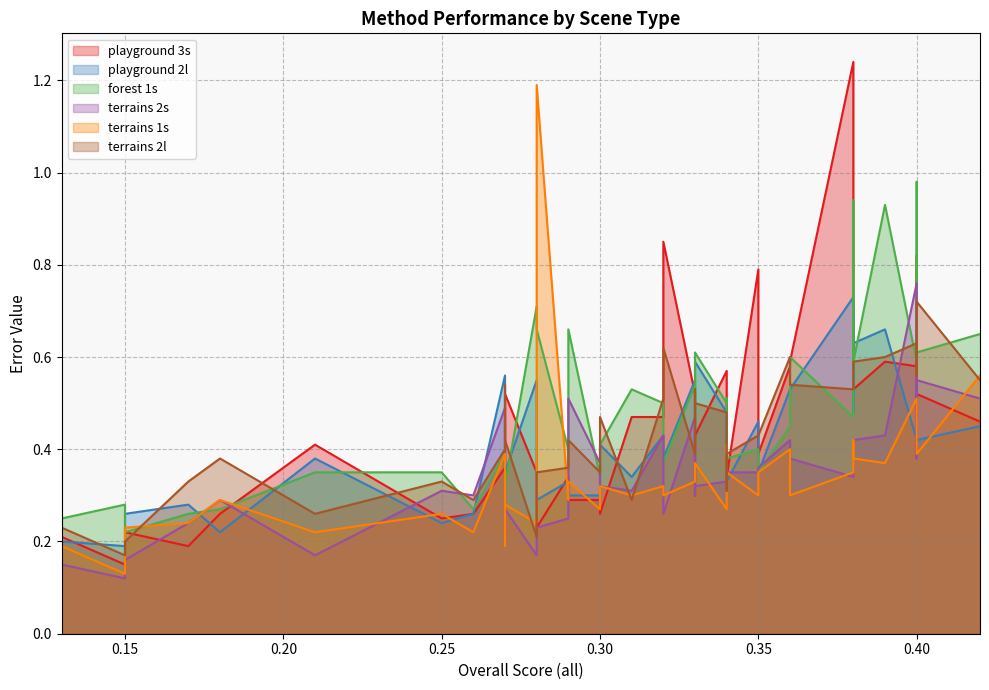

What is the value of the terrains 2s point at the 9th from the left?

0.5